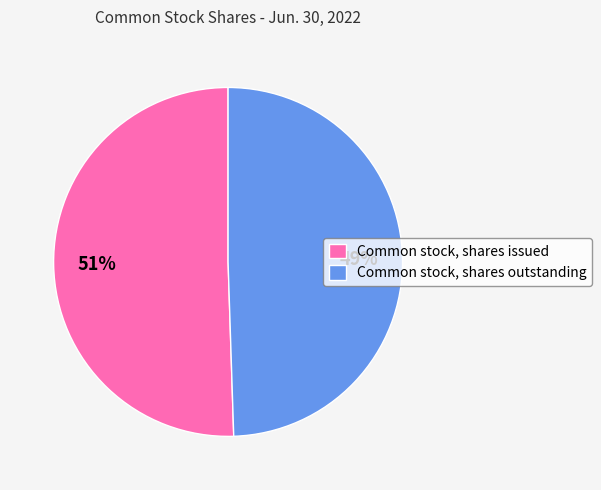

To the nearest percent, what percentage of the pie is Common stock, shares issued?

51%